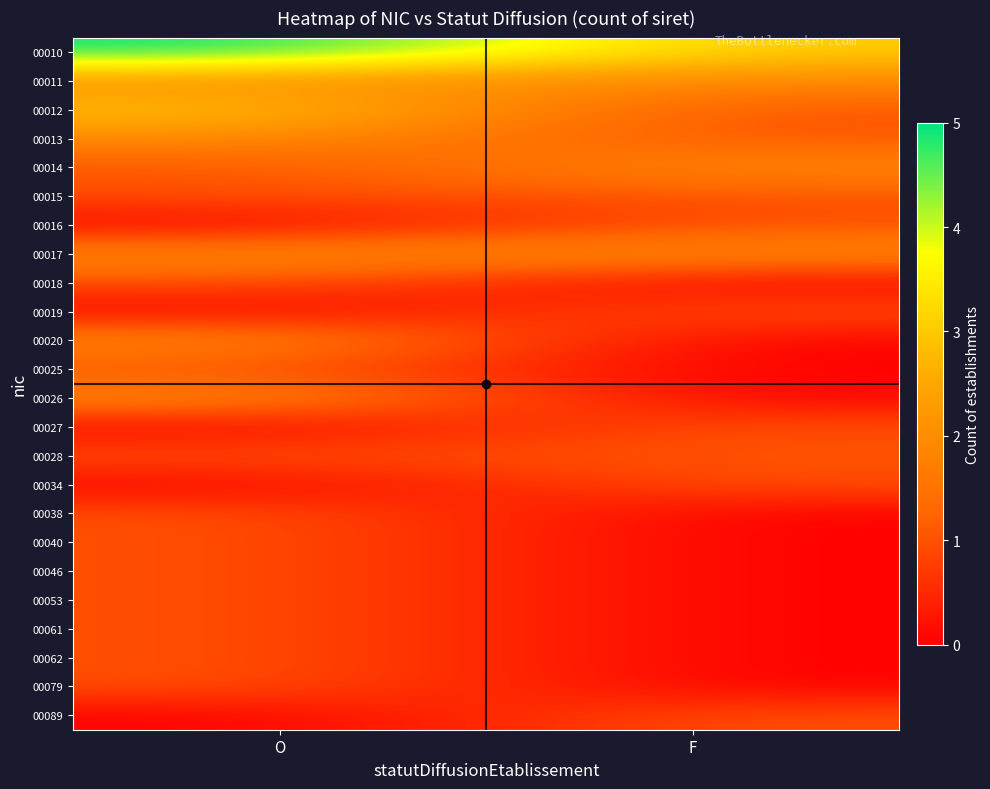

At which category does the chart reach its peak across all series?

O